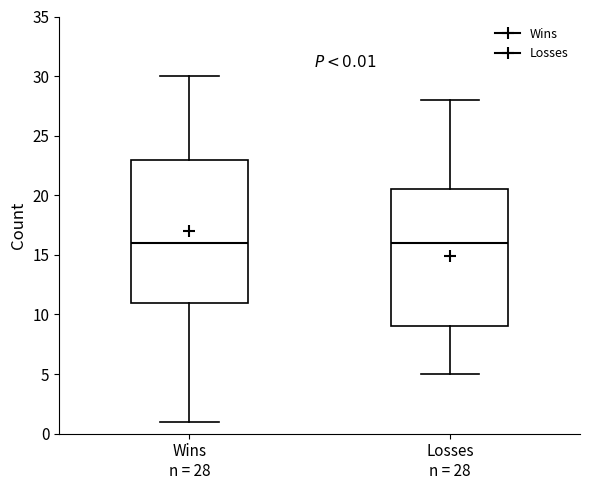

Comparing the boxes themselves (not the whiskers), which one is the tallest?

Wins n = 28